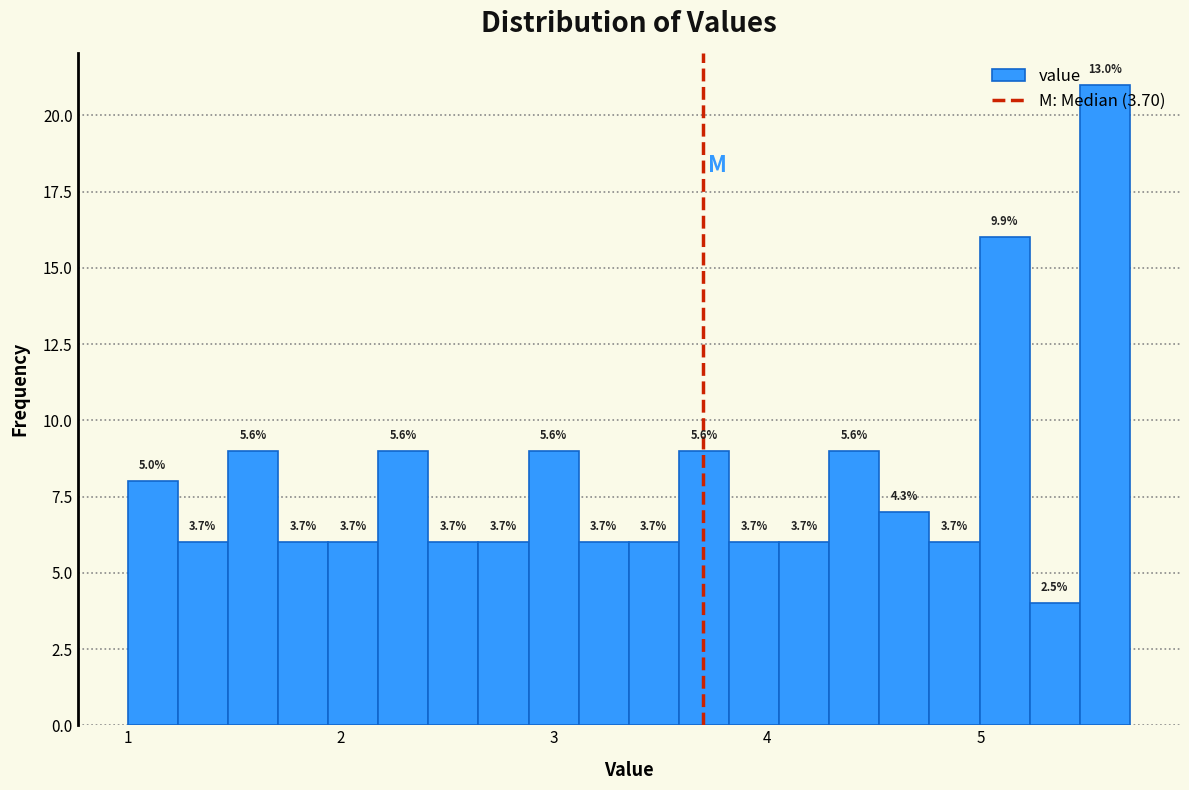

Around what value on the x-axis is the tallest bar? Give the approximate position of its centre, as read against the axis.

5.6